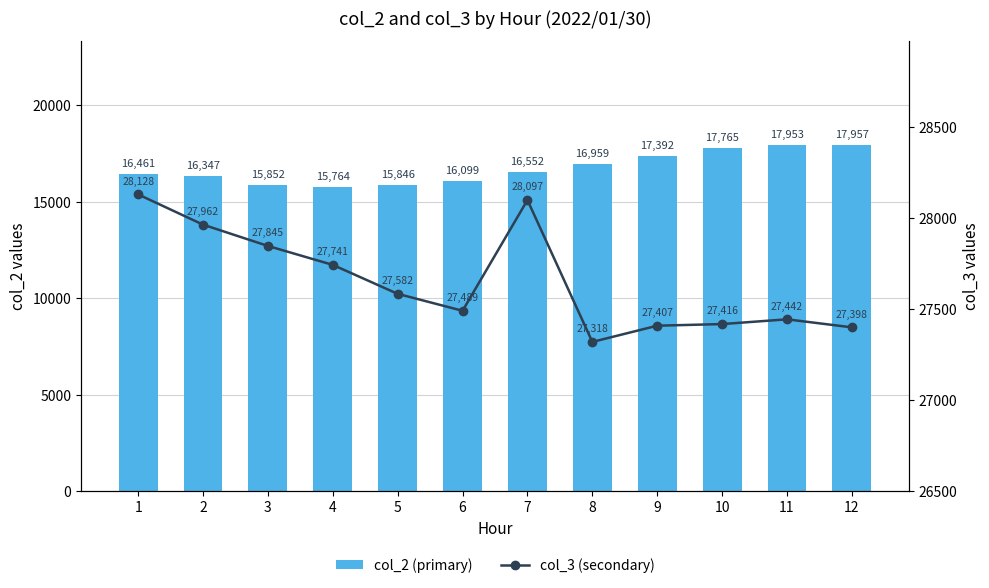

What are all the series names shown in the legend?

col_2 (primary), col_3 (secondary)